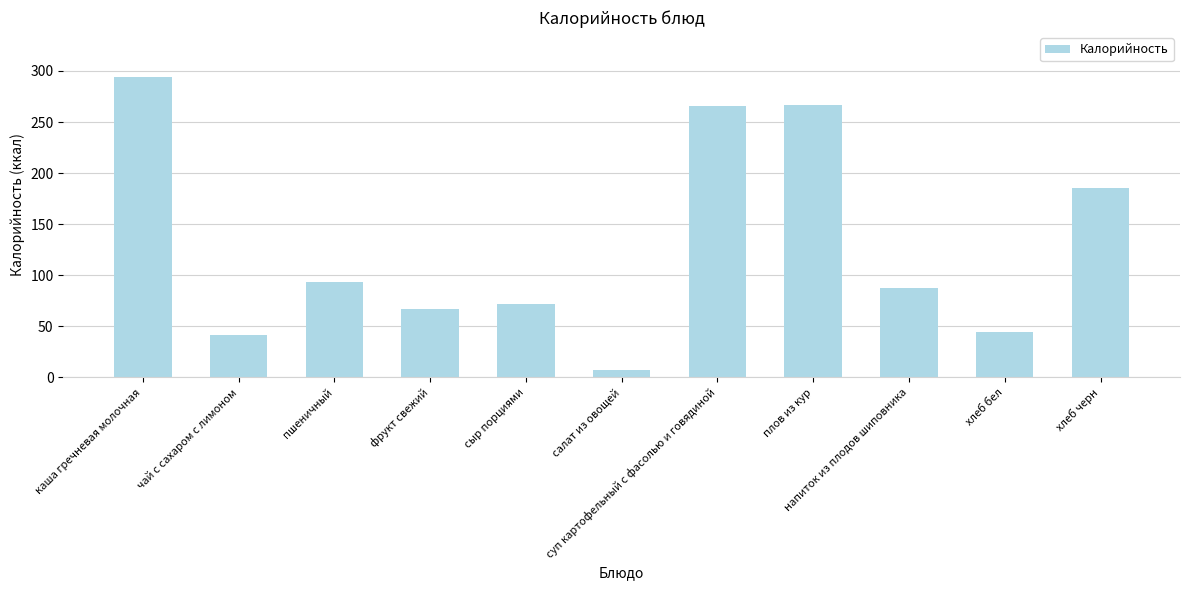

What is the ratio of the value at хлеб бел to the value at сыр порциями?

0.6